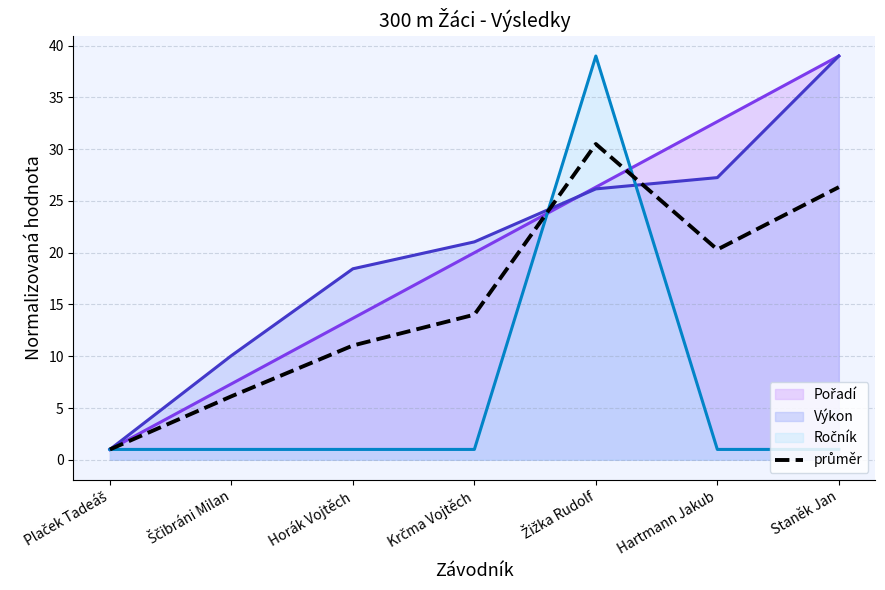

Is it true that the value at Žižka Rudolf is 52.1?

False